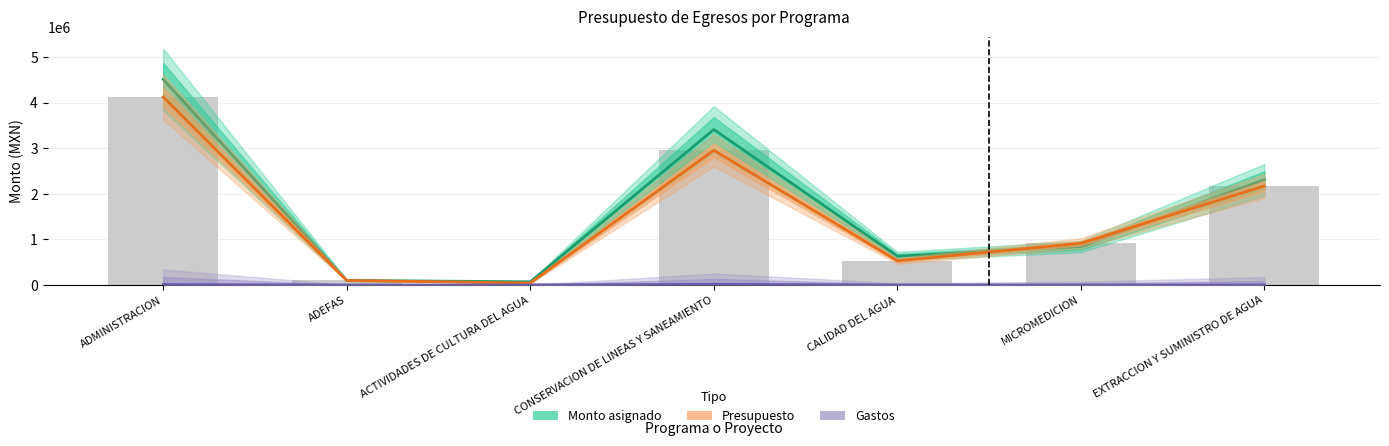

Is it true that Presupuesto equals 811109.3 at CONSERVACION DE LINEAS Y SANEAMIENTO?

False